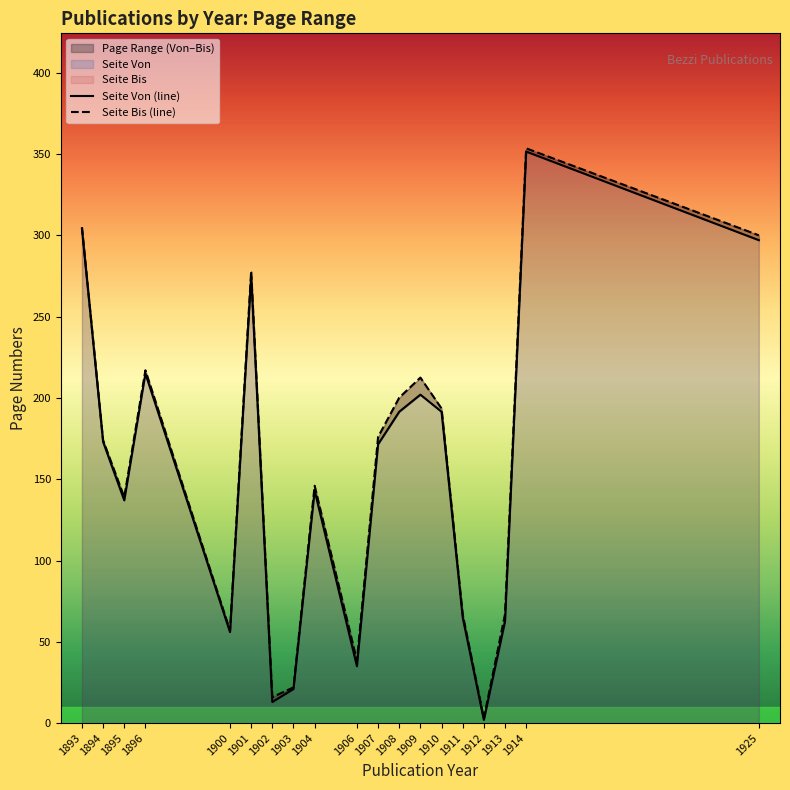

Which has a higher value, 1912 or 1909?

1909